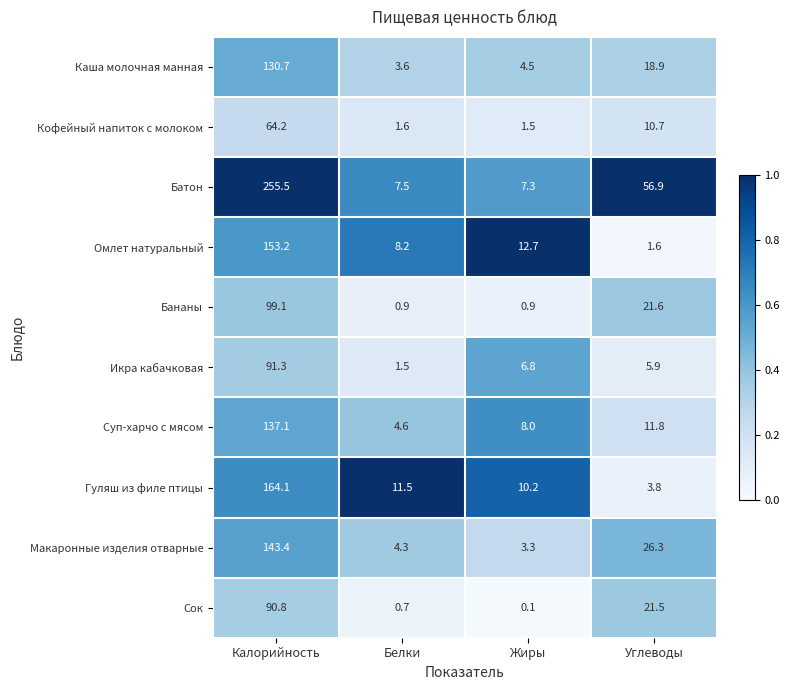

What is the sum of all Сок values?

113.1